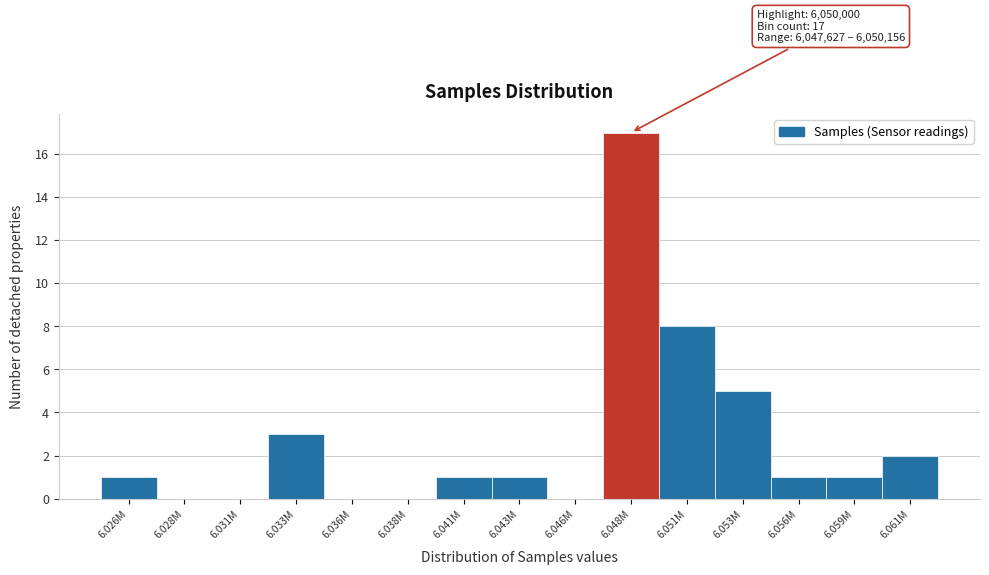

Reading right to left, extract all data points from this chart.

6.061M=2	6.059M=1	6.056M=1	6.053M=5	6.051M=8	6.048M=17	6.046M=0	6.043M=1	6.041M=1	6.038M=0	6.036M=0	6.033M=3	6.031M=0	6.028M=0	6.026M=1